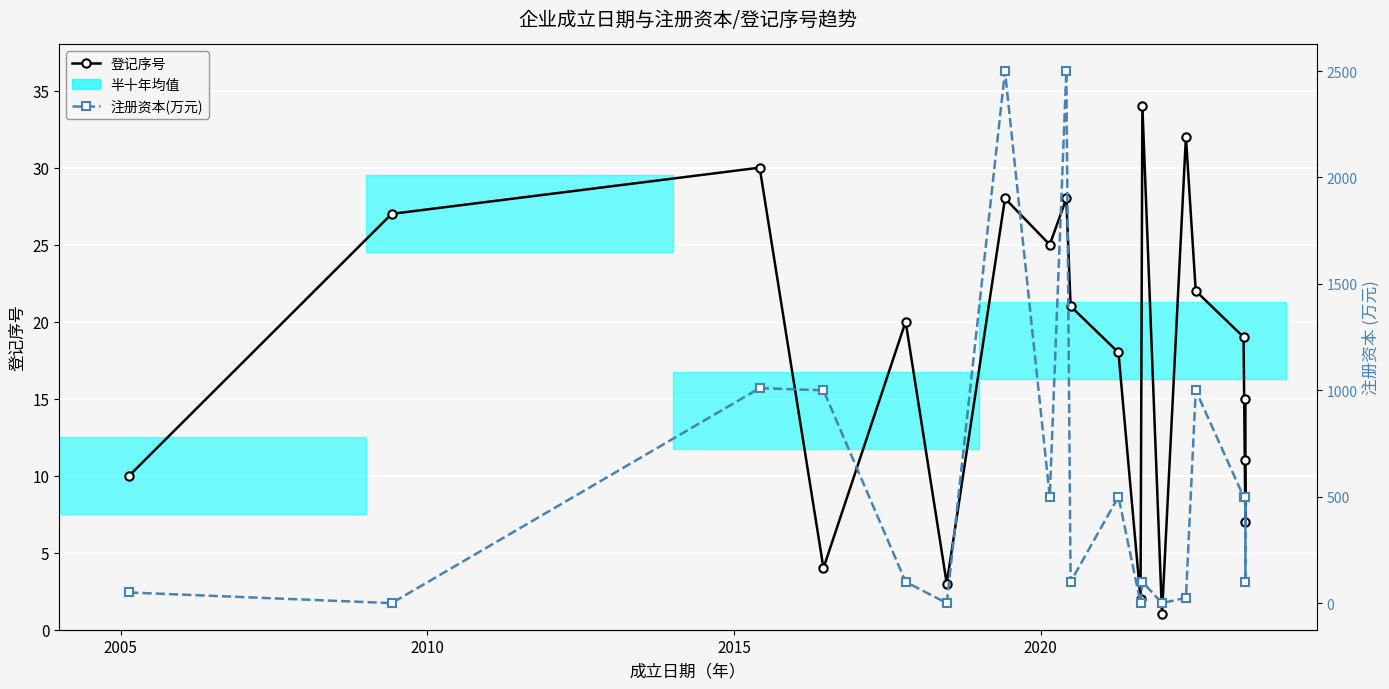

The value of 注册资本(万元) at 6 is 1172.6. True or false?

False